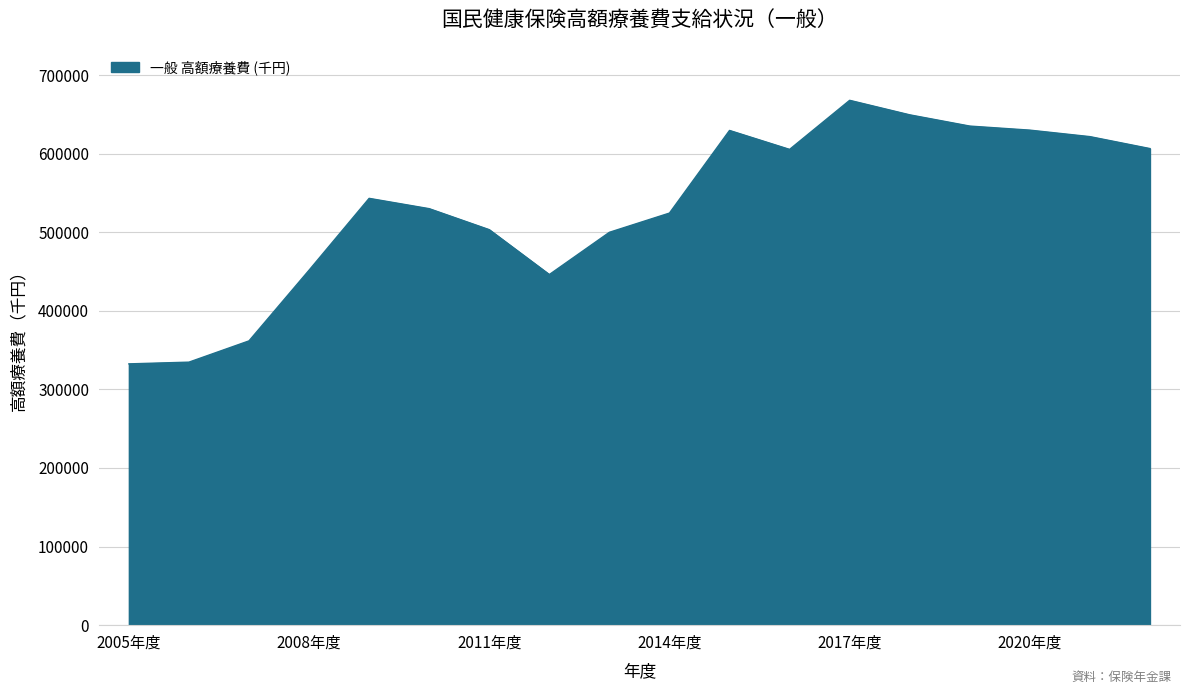

What is the minimum value shown in the chart?

332512